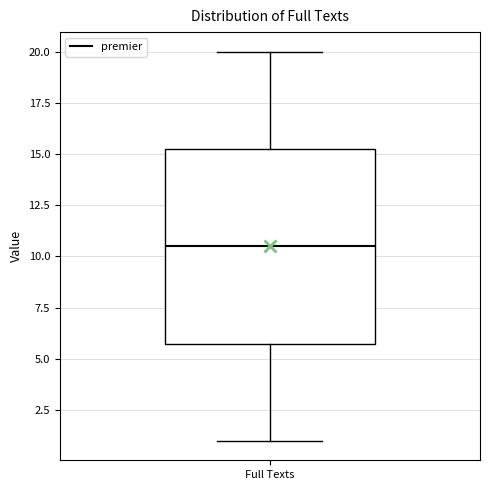

Read this box plot against the y-axis: the position of the median line, the range covered by the box, and the ends of both whiskers. The values are not printed on the chart, so give them approximately, as read against the axis.

median 10.5, box 6.0 to 15.5, whiskers 1.0 to 20.0